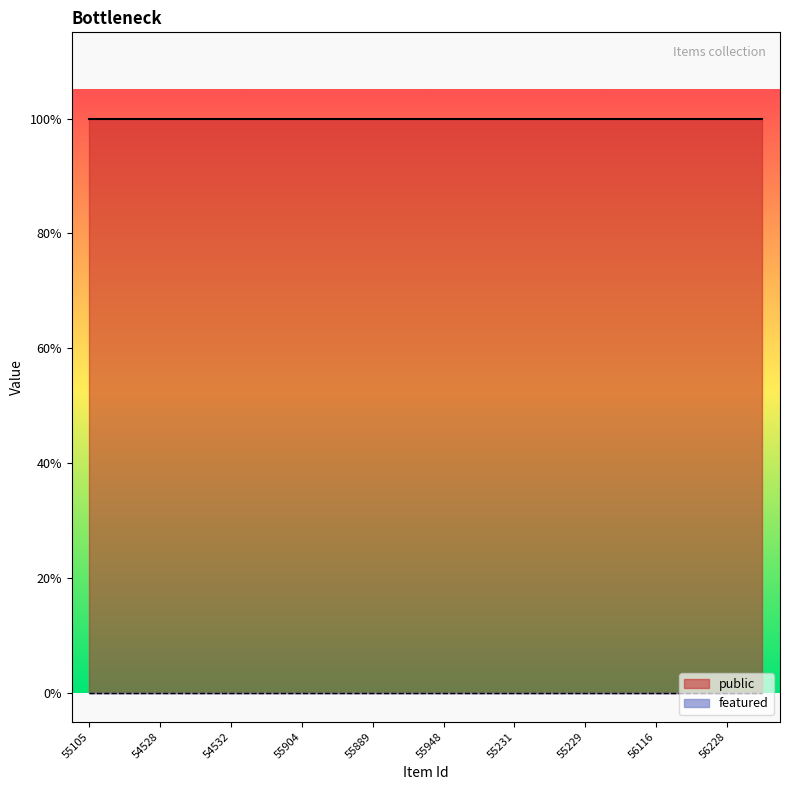

How many data points does each series have?

20